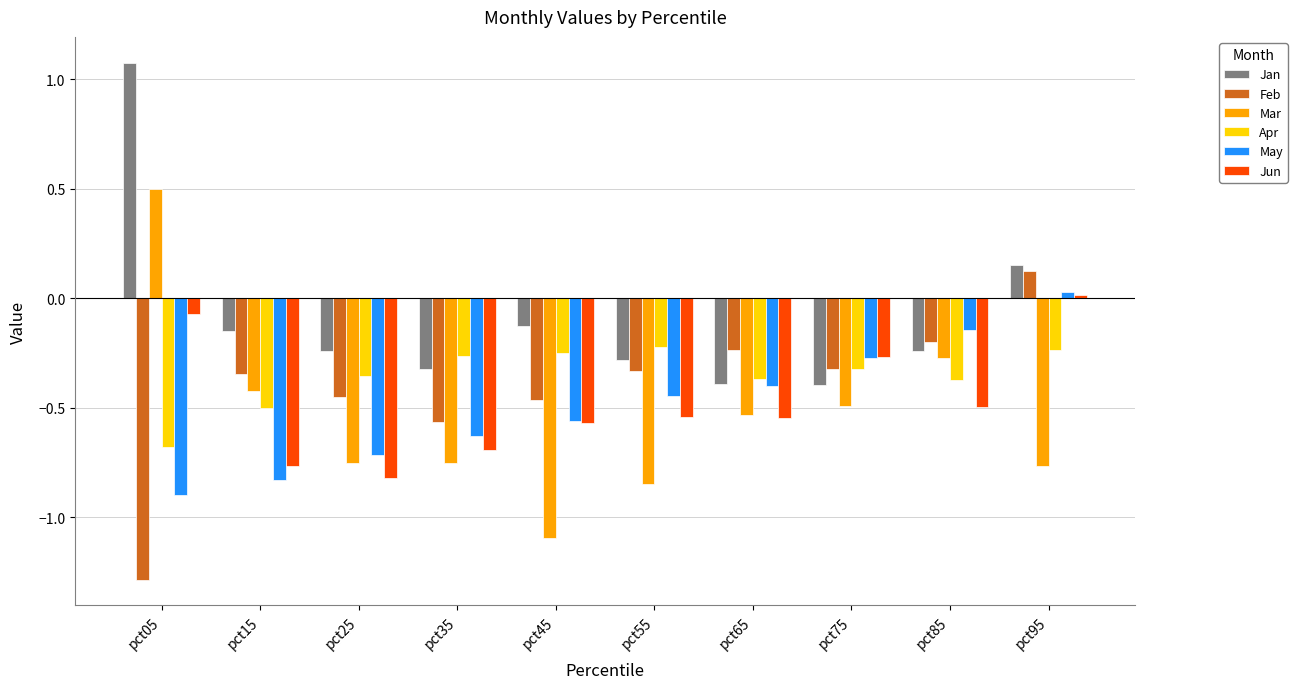

What is the sum of the Apr values at pct15 and pct45?

-0.7